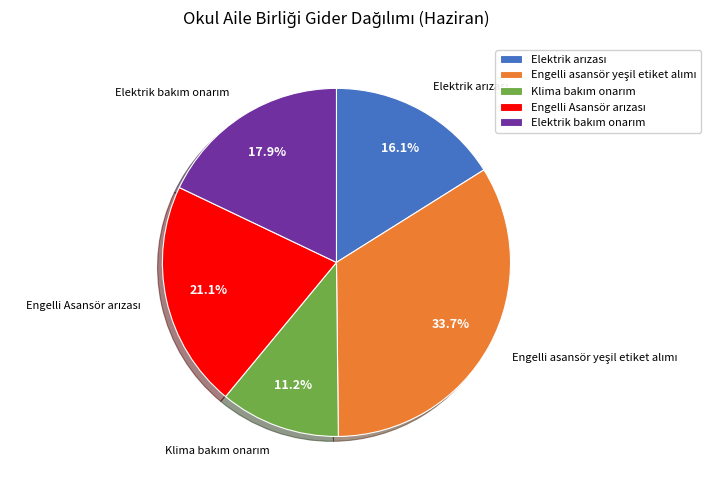

Is there a majority slice in this chart?

No